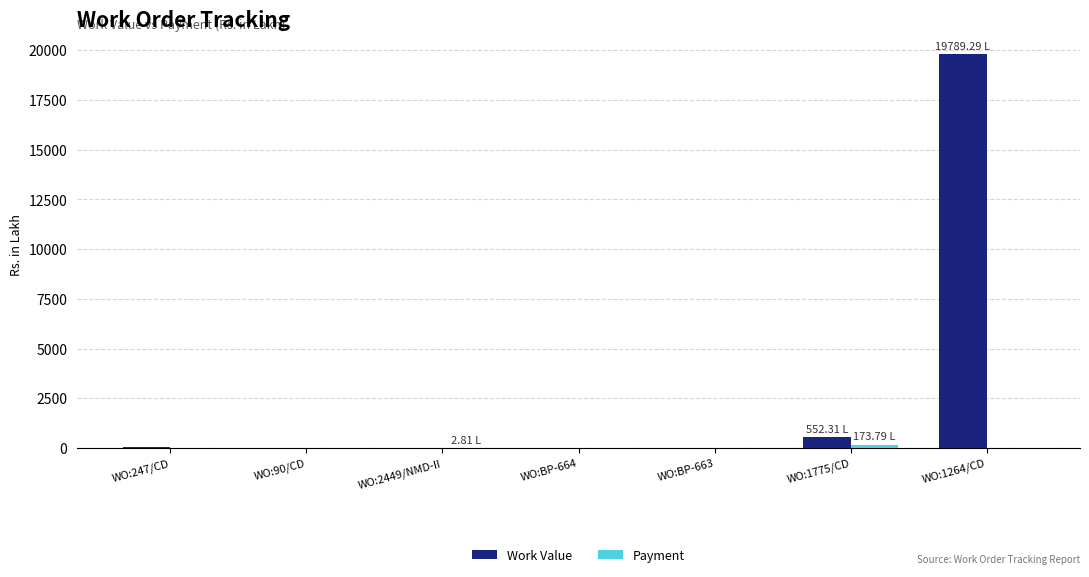

Between WO:BP-663 and WO:1264/CD, which series saw the biggest shift?

Work Value